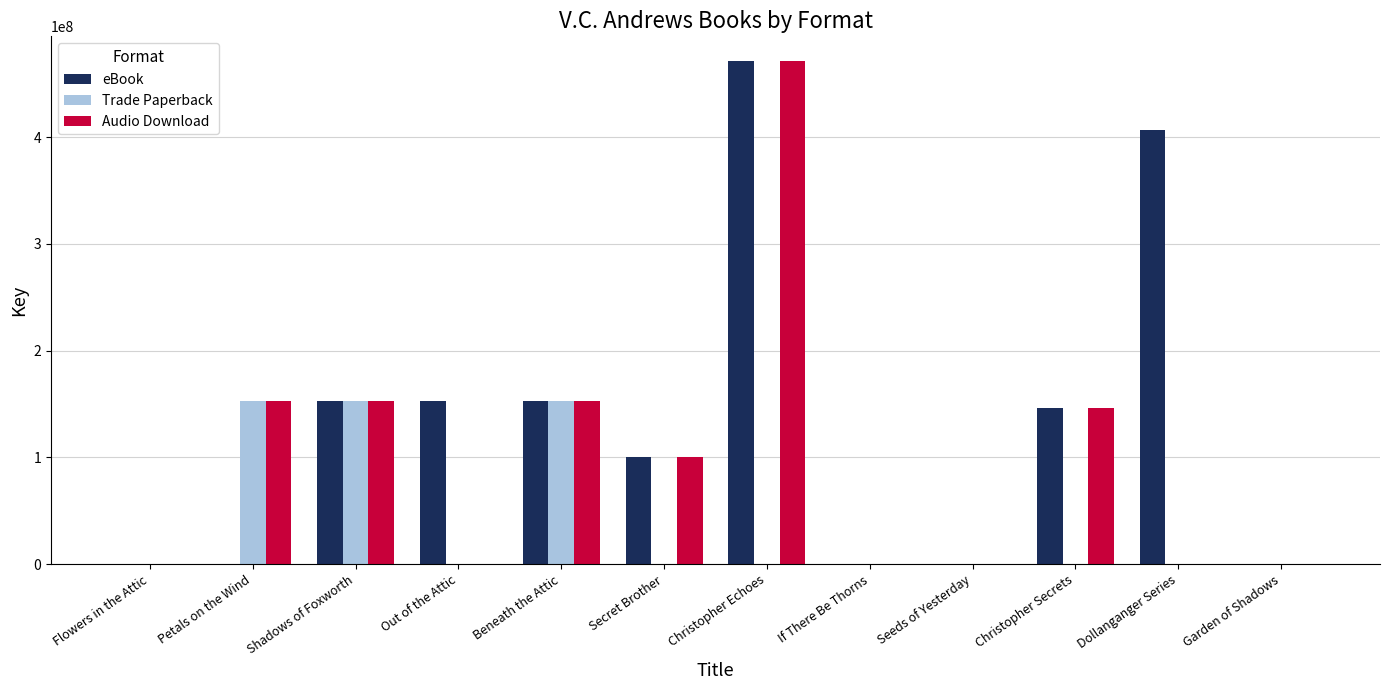

Read the Audio Download value at Christopher Secrets.

146014893